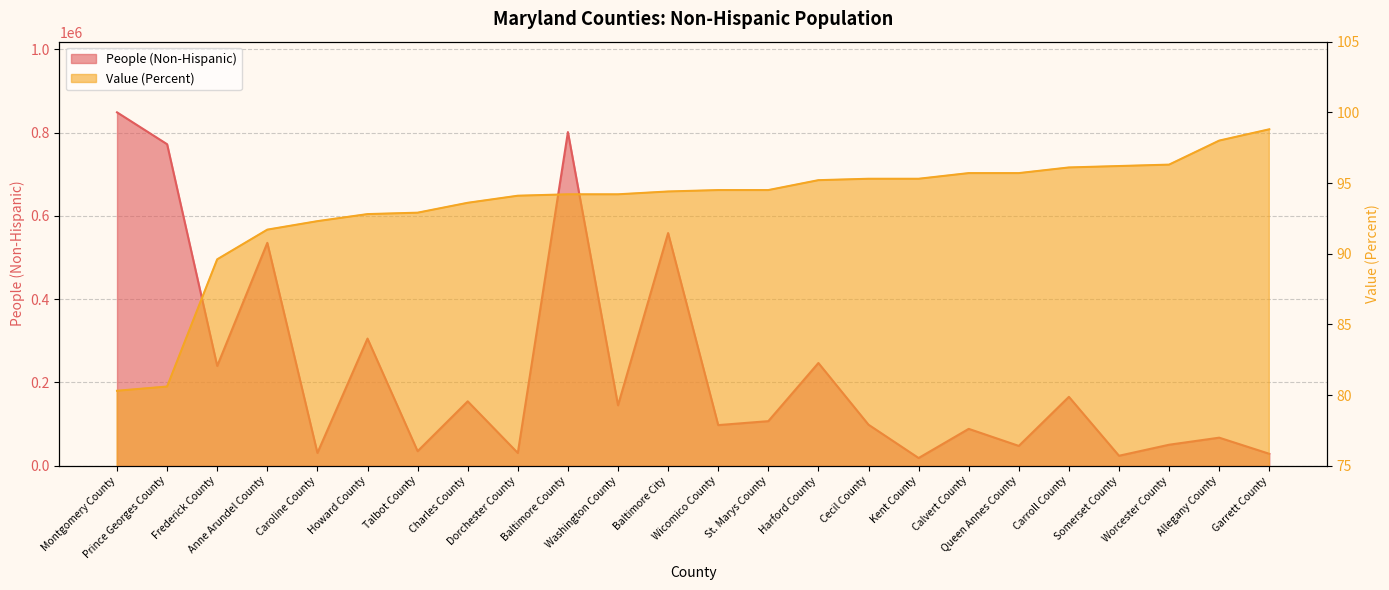

Rank the categories by Value (Percent) value from lowest to highest.

Montgomery County, Prince Georges County, Frederick County, Anne Arundel County, Caroline County, Howard County, Talbot County, Charles County, Dorchester County, Baltimore County, Washington County, Baltimore City, Wicomico County, St. Marys County, Harford County, Cecil County, Kent County, Calvert County, Queen Annes County, Carroll County, Somerset County, Worcester County, Allegany County, Garrett County